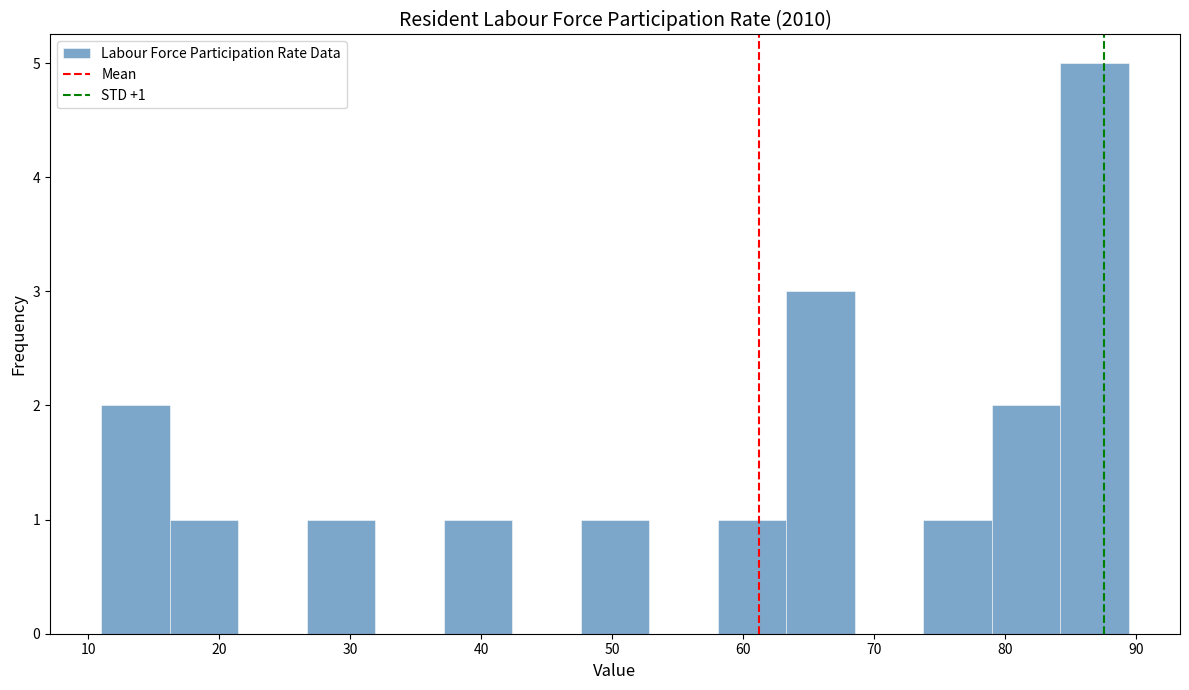

Over which range of the x-axis is the bar tallest?

84 to 89